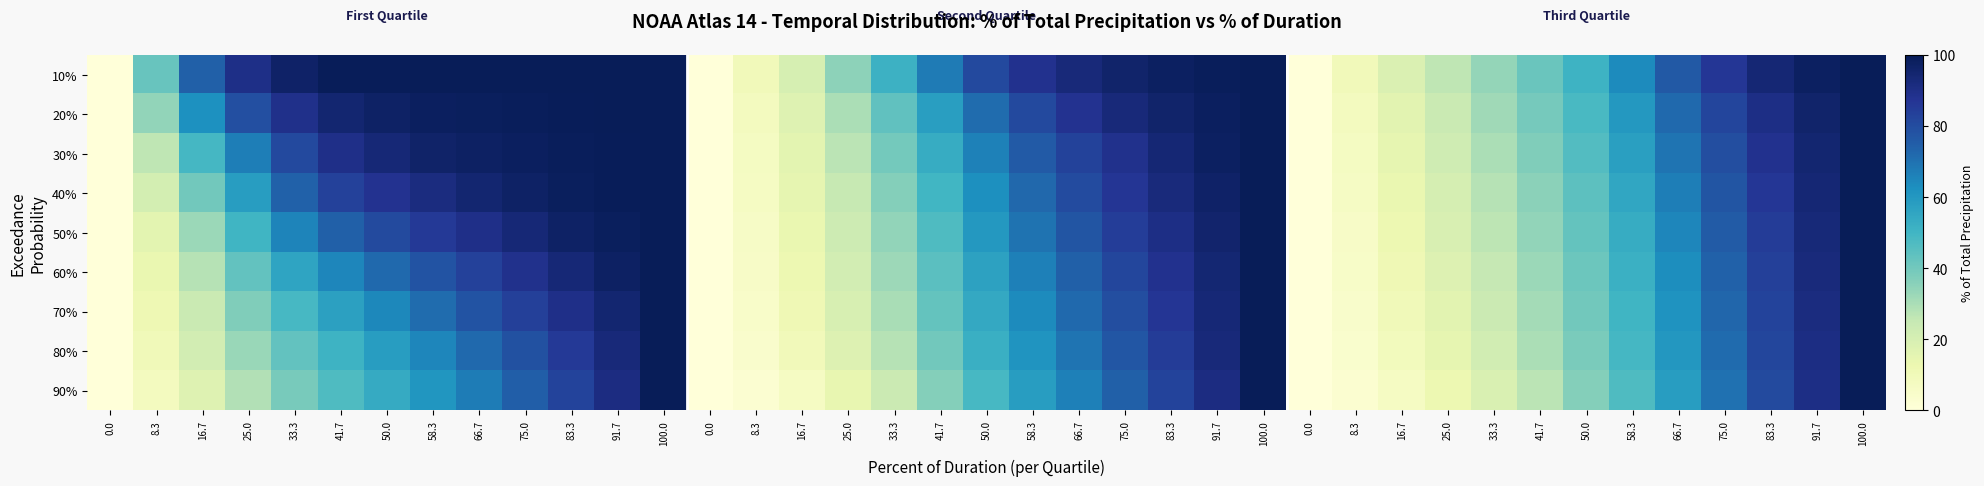

At 33.3, list the series in order from largest to smallest.

10%, 20%, 30%, 40%, 50%, 60%, 70%, 80%, 90%